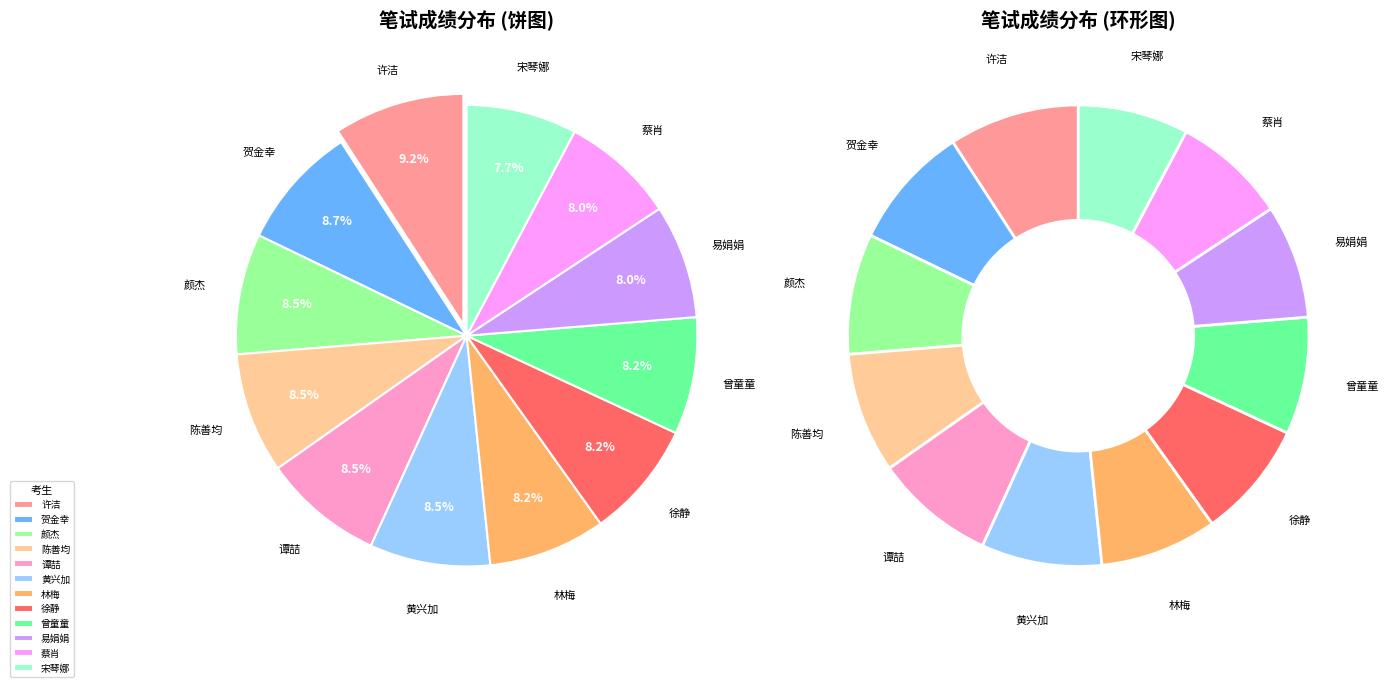

Which slice is the smallest?

宋琴娜